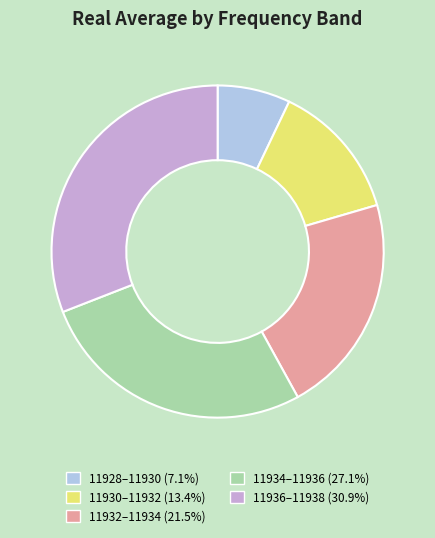

Is there a majority slice in this chart?

No